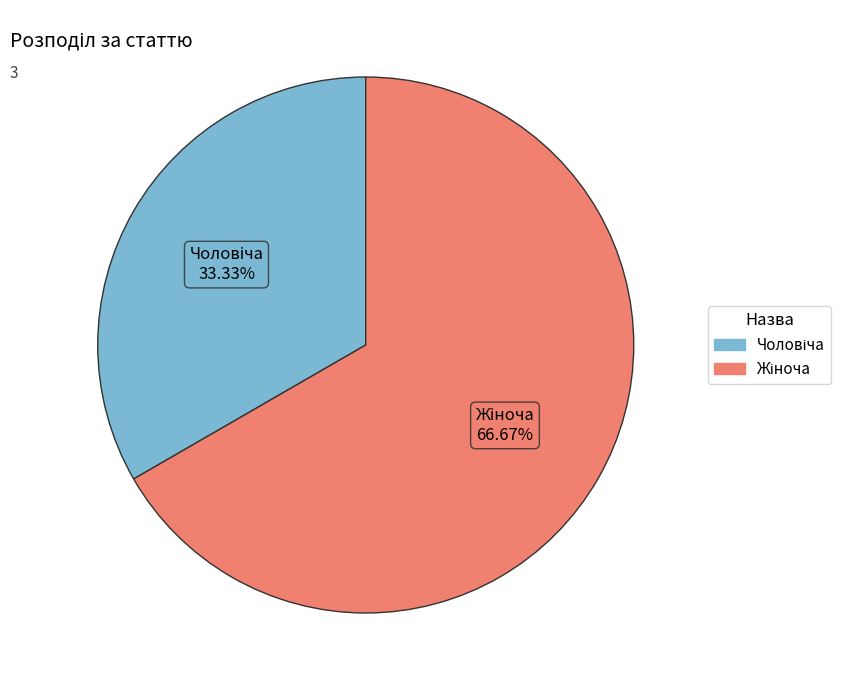

Is there a majority slice in this chart?

Yes